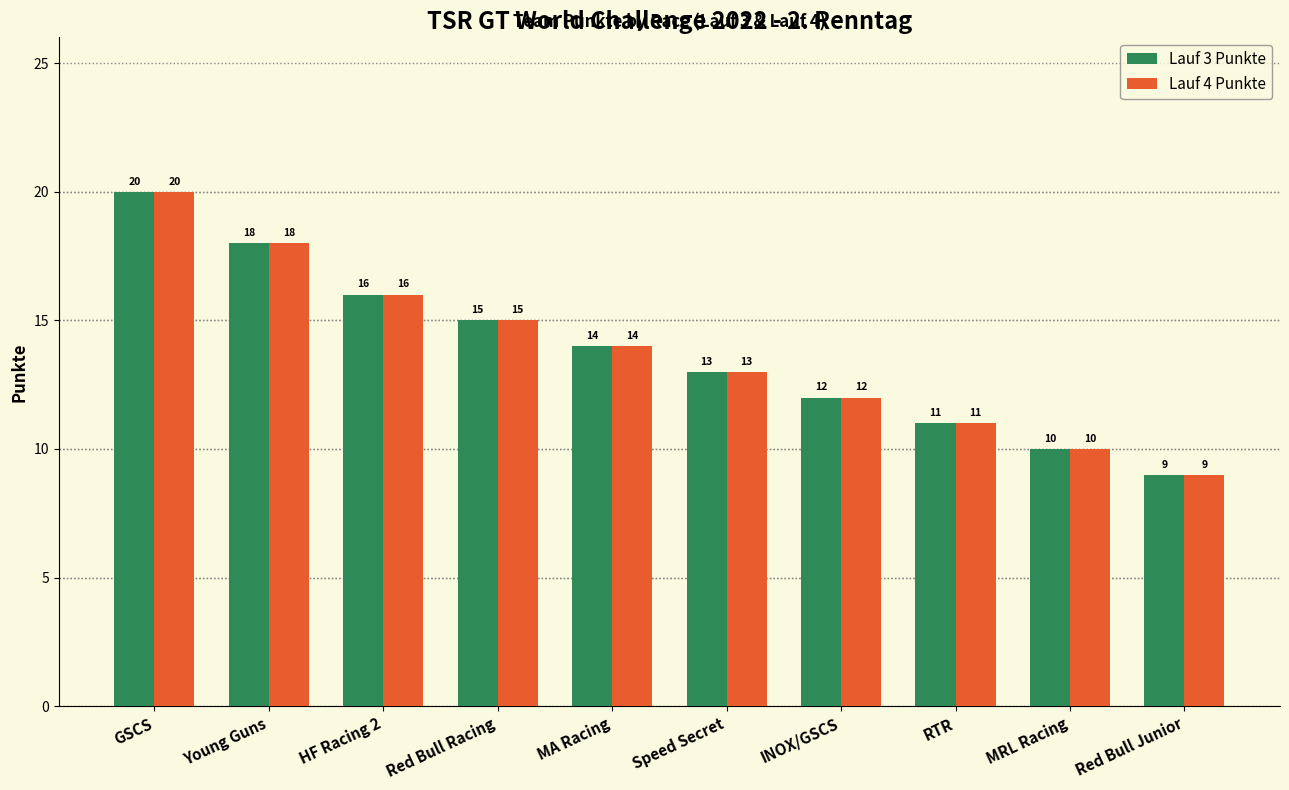

At which label does Lauf 3 Punkte first exceed 14?

GSCS